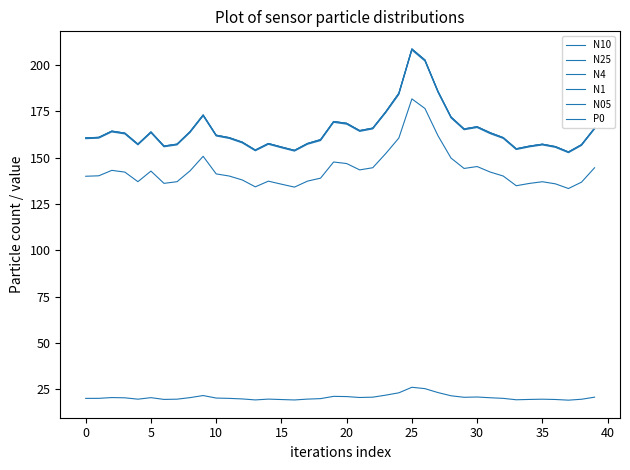

Does the chart have visible grid lines?

No